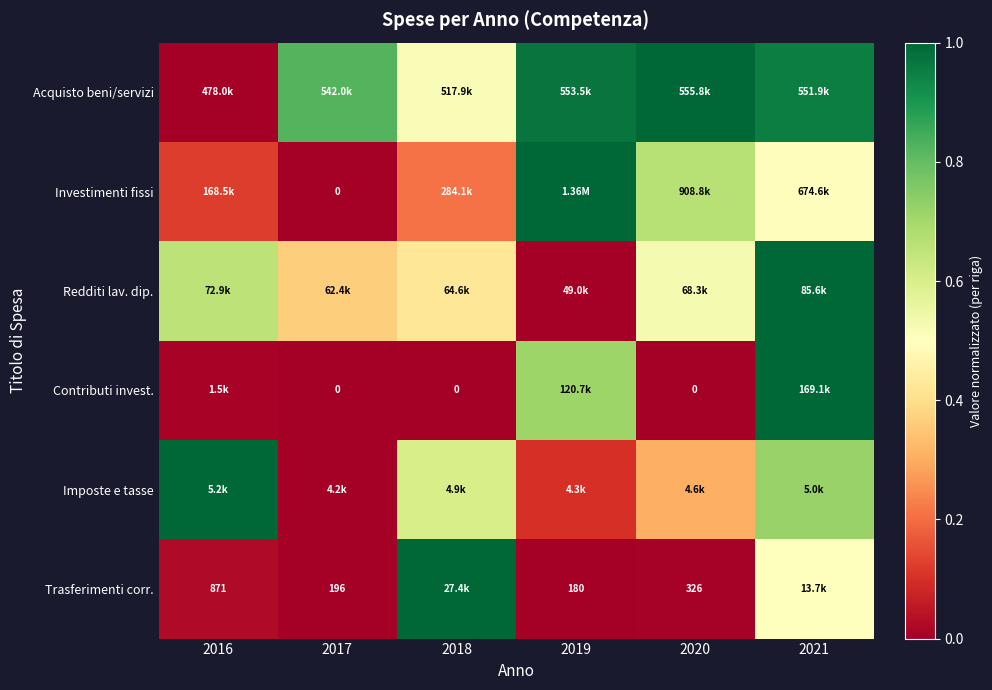

What is the difference between the Trasferimenti corr. values at 2016 and 2021?

0.5